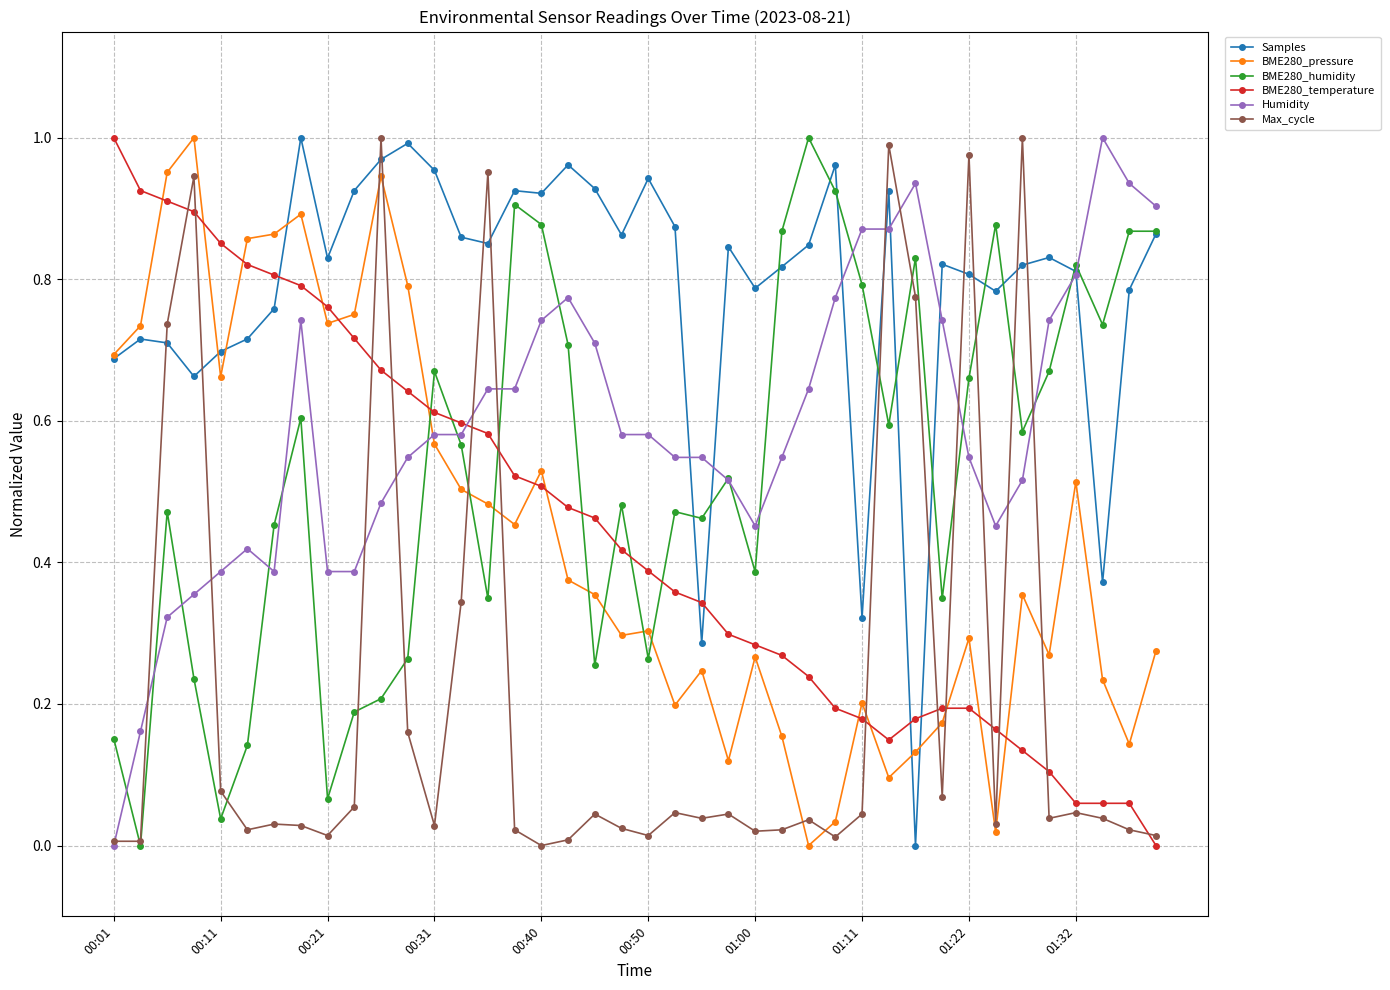

Which series ends up on top after the final intersection of Humidity and BME280_temperature?

Humidity